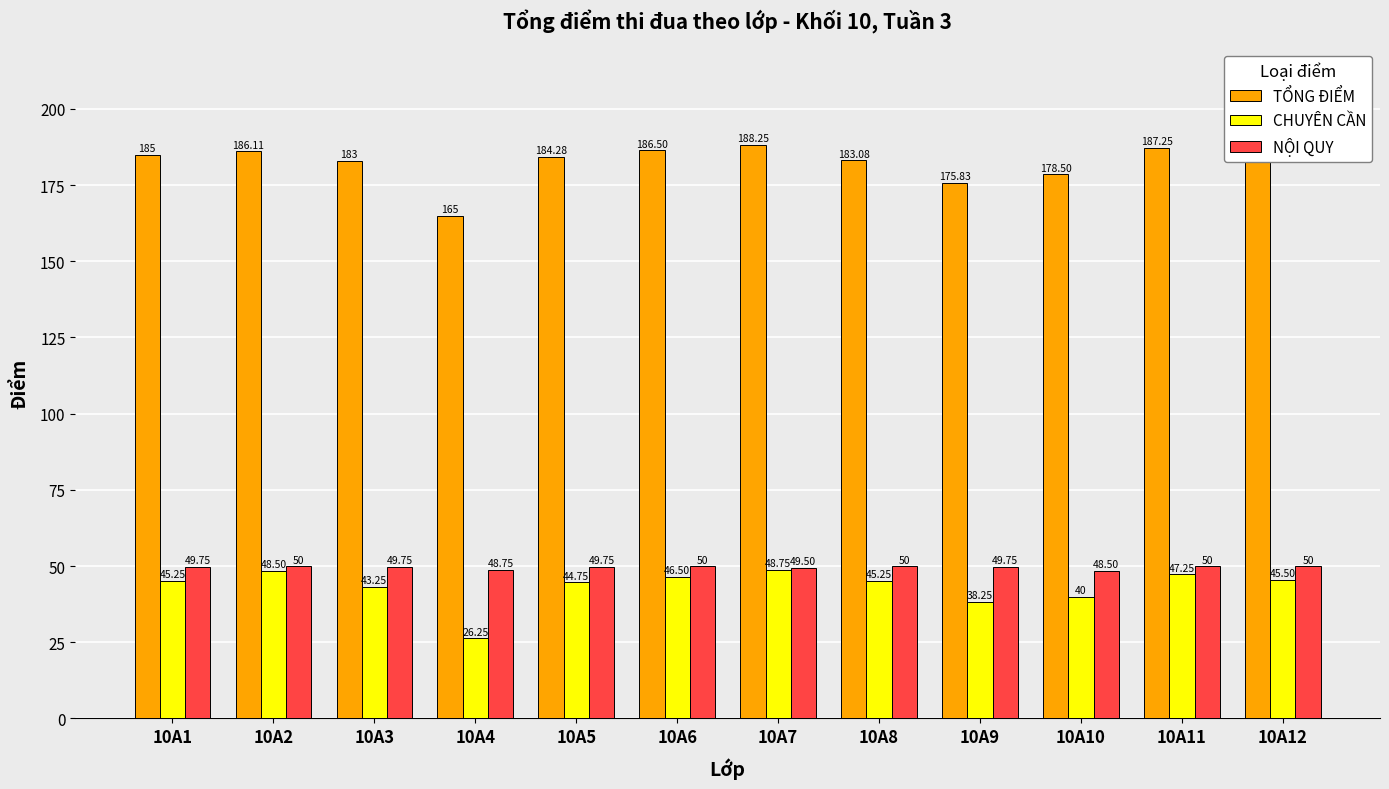

List the series in order of their peak value, highest first.

TỔNG ĐIỂM, NỘI QUY, CHUYÊN CẦN